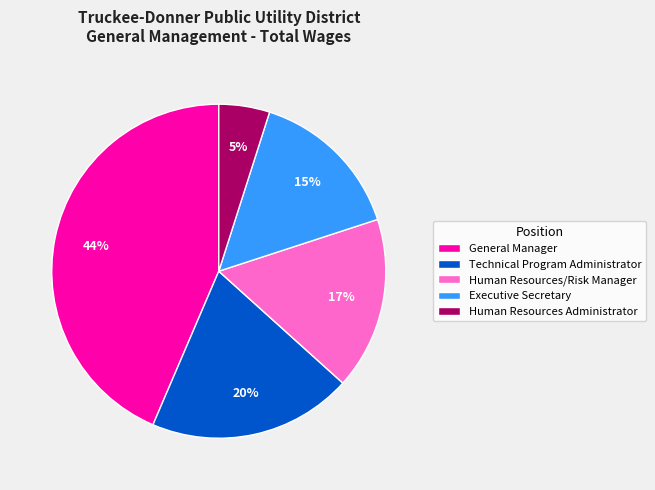

Which has a higher value, Human Resources/Risk Manager or General Manager?

General Manager